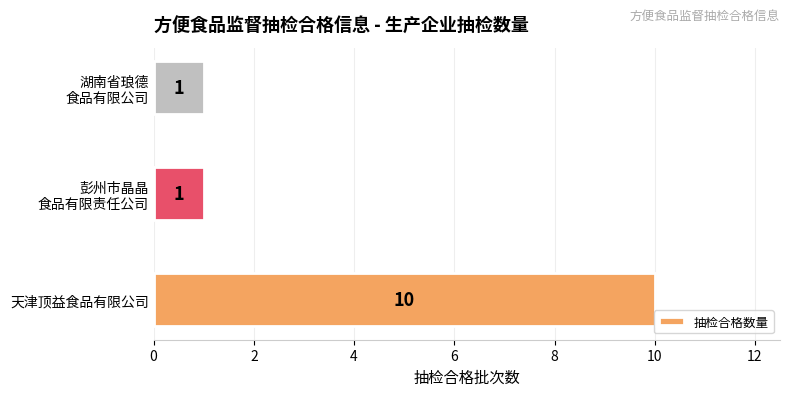

Which label corresponds to the largest value in the chart?

天津顶益食品有限公司